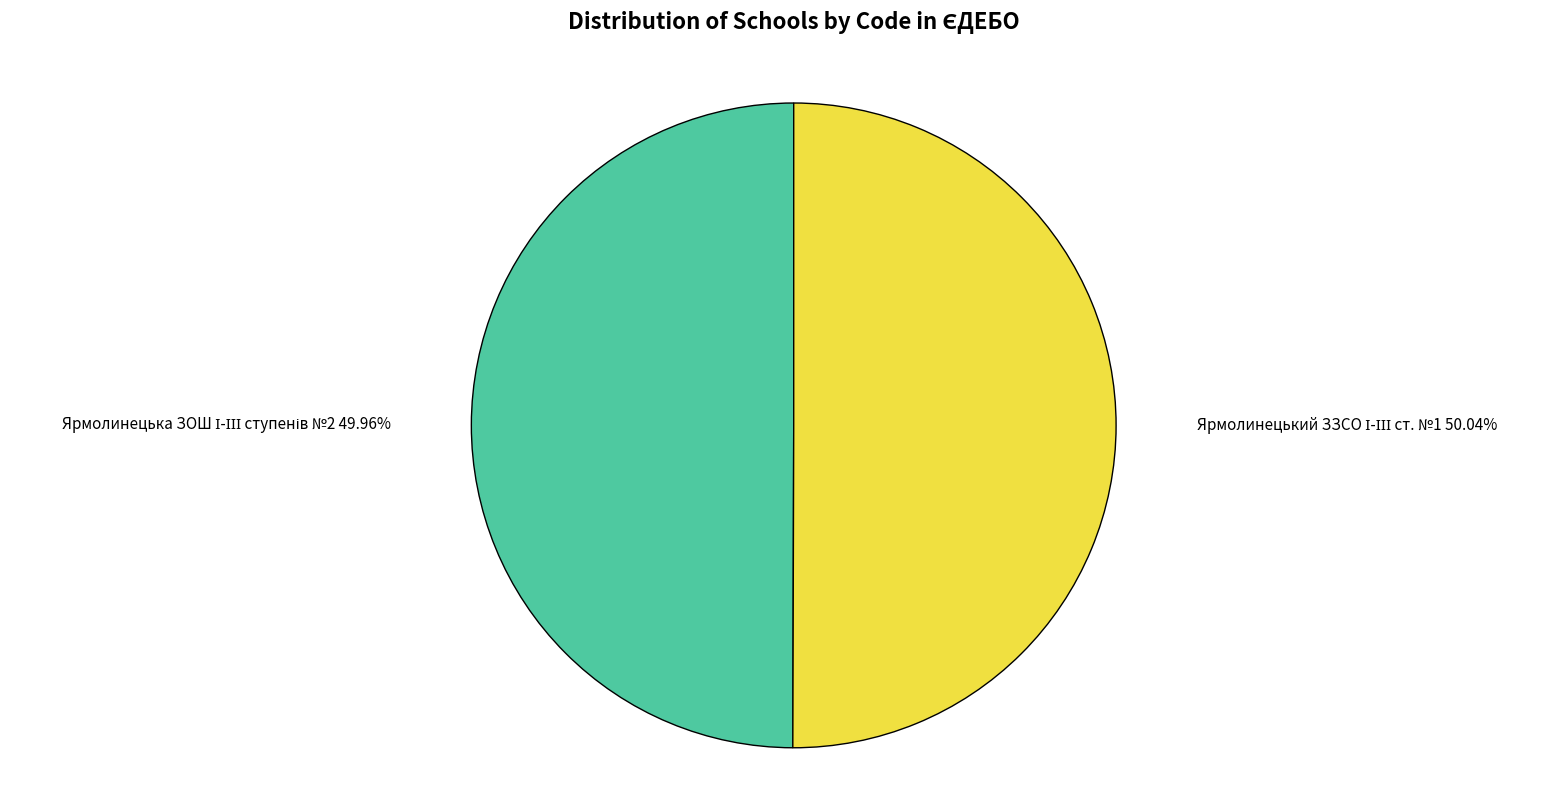

How many segments does this pie chart have?

2